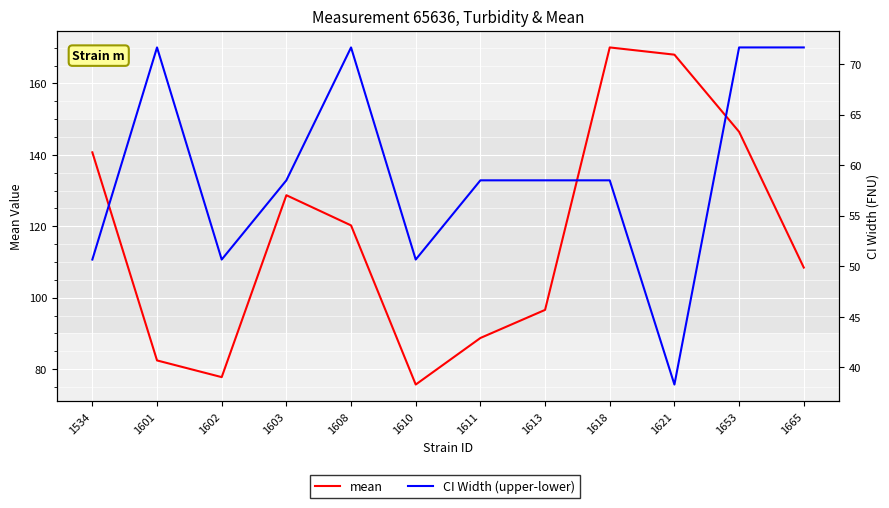

Is it true that CI Width (upper-lower) equals 88.0 at 1610?

False